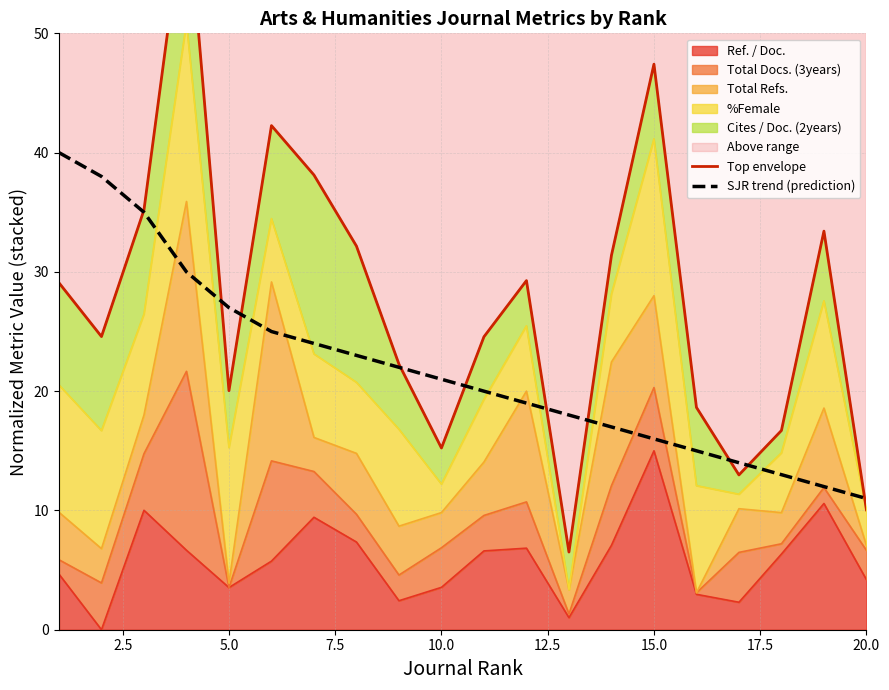

Which series ends up on top after the final intersection of Top envelope and SJR trend (prediction)?

SJR trend (prediction)